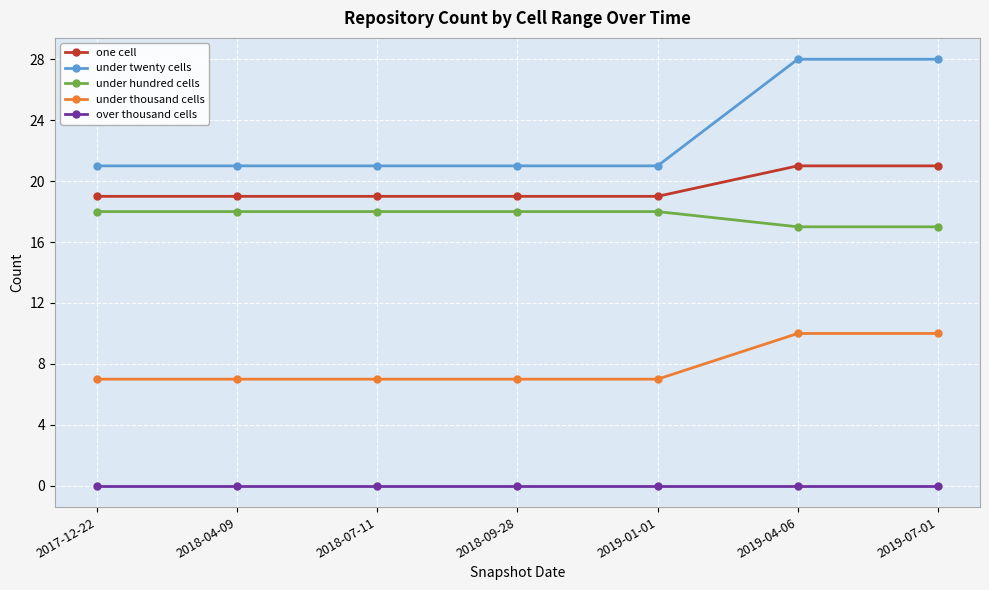

Does the chart display data point markers on the line(s)?

Yes